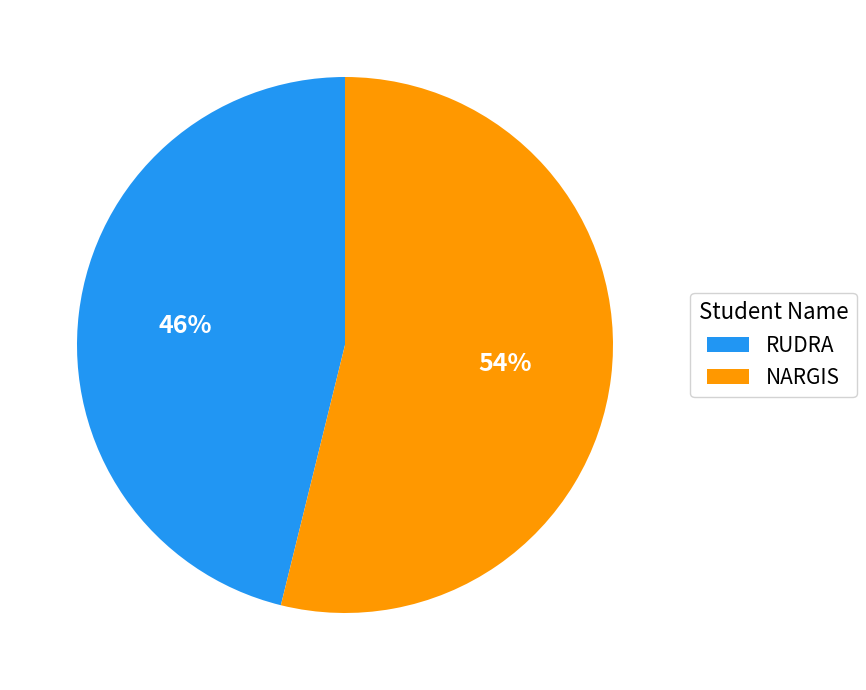

Does RUDRA represent more than half of the total?

No